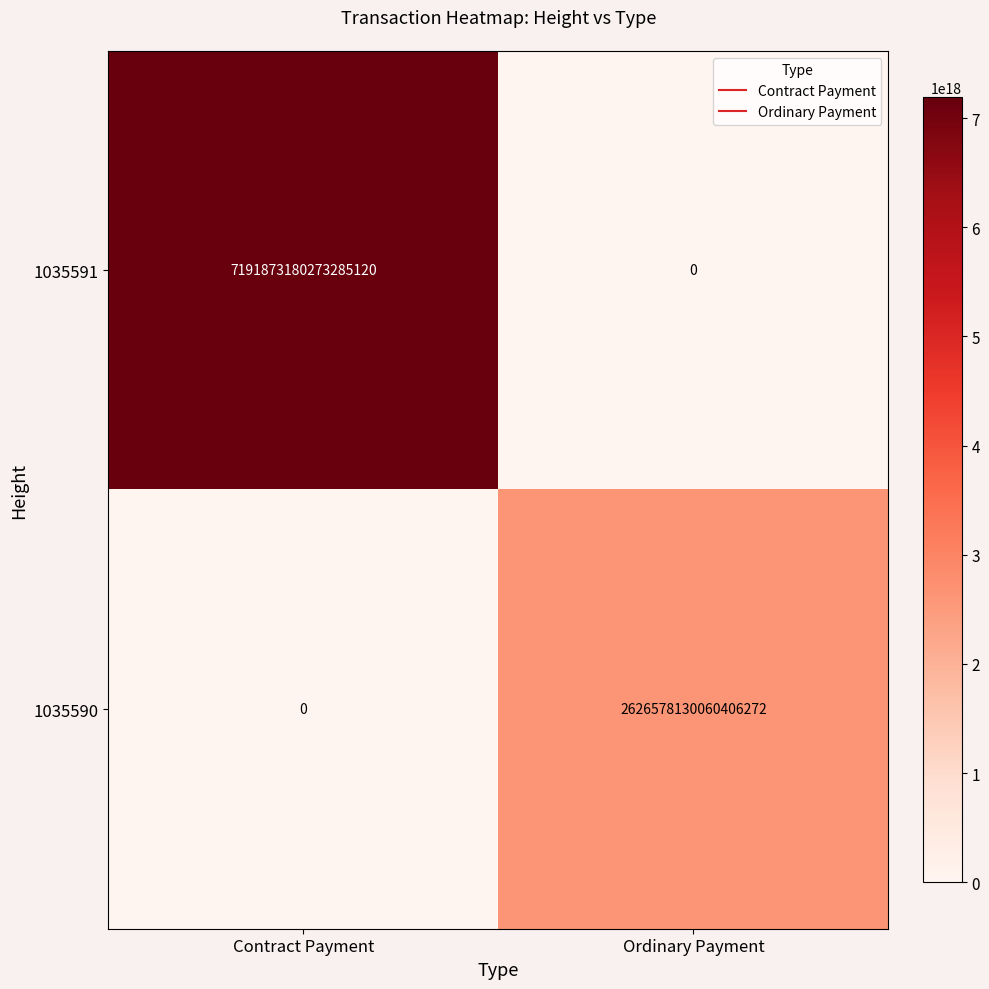

Rank the series at Ordinary Payment from highest to lowest value.

1035590, 1035591